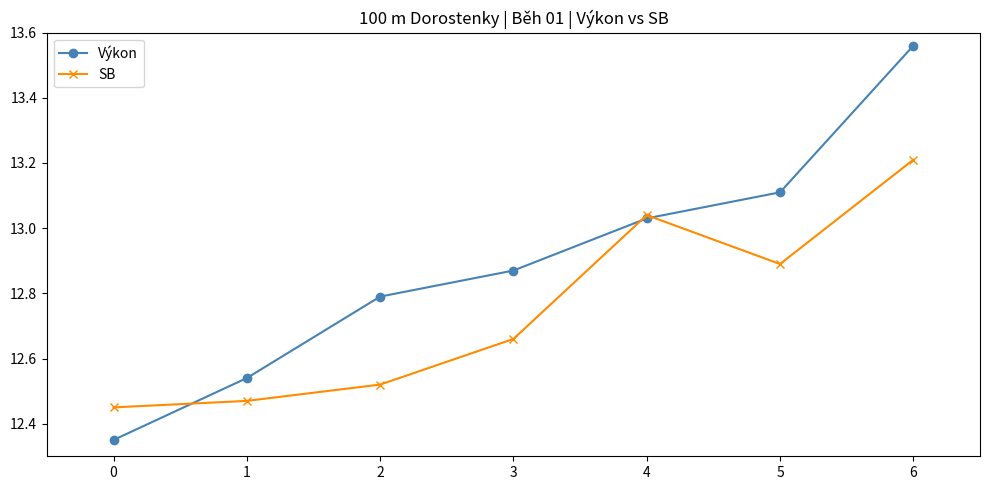

At which label does SB reach its peak?

6